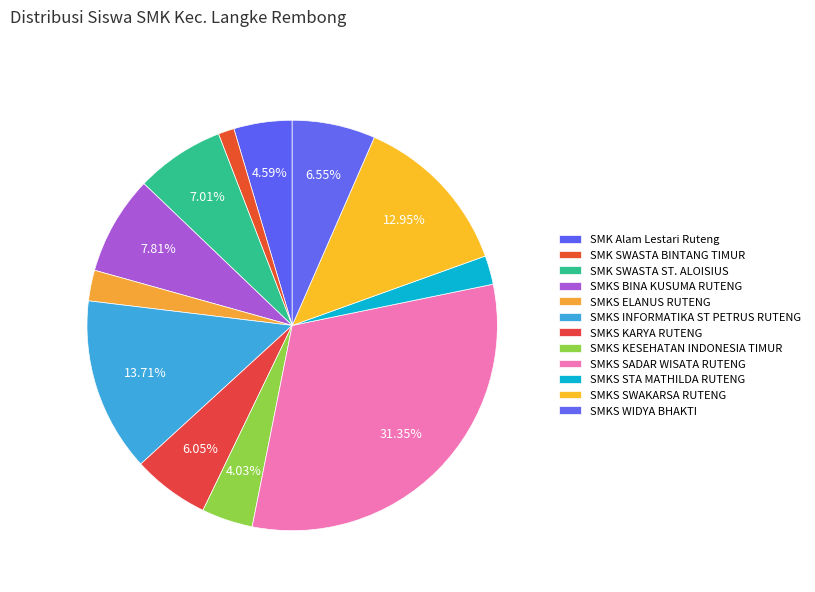

Approximately how many times larger is the value at SMKS STA MATHILDA RUTENG compared to SMK SWASTA BINTANG TIMUR?

1.8